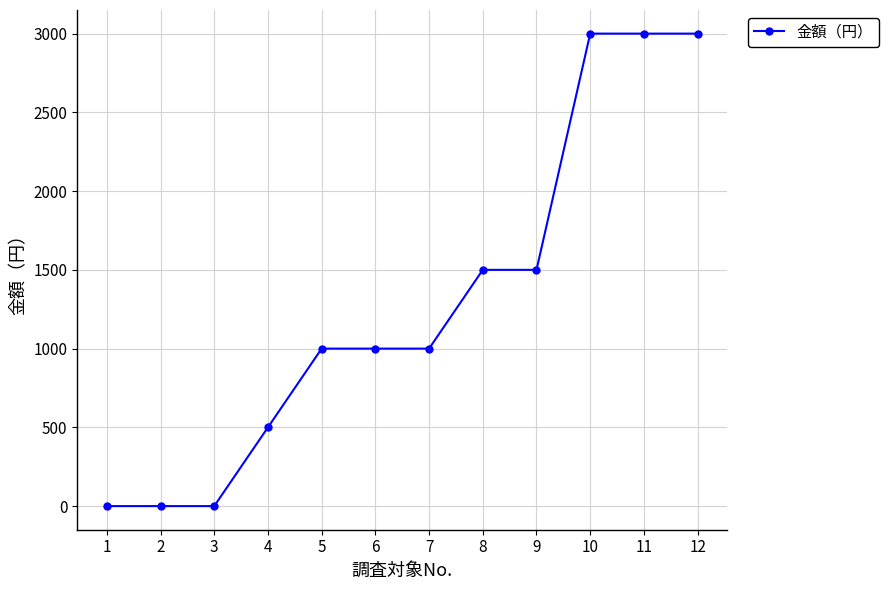

Is it true that the value at 8 is 1500?

True